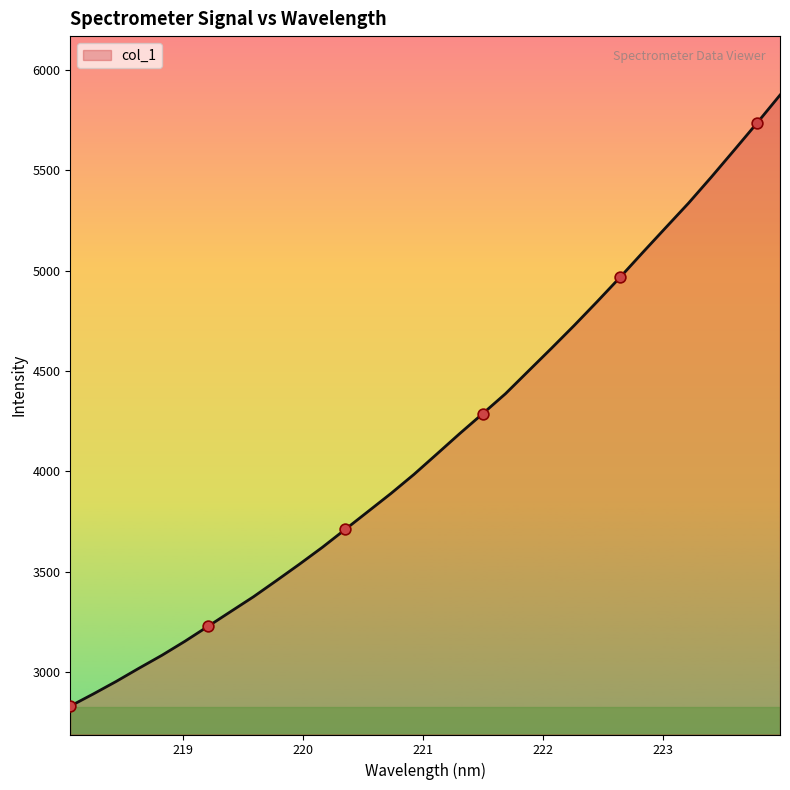

What is the maximum value shown in the chart?

5873.9